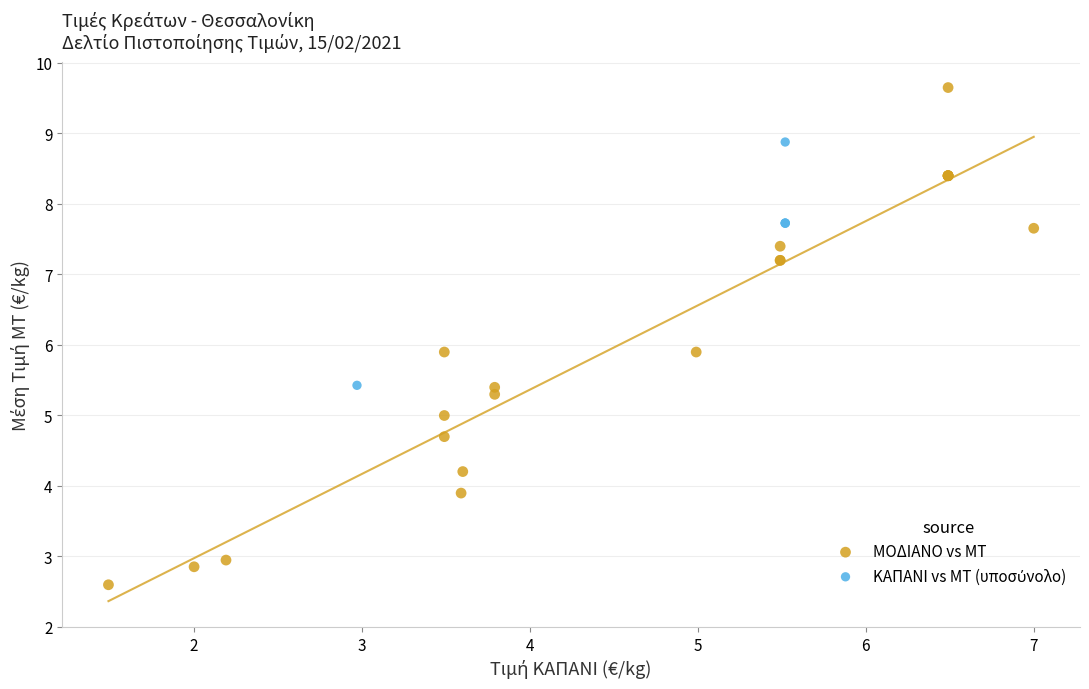

Which series has the widest spread of Y values?

ΜΟΔΙΑΝΟ vs ΜΤ